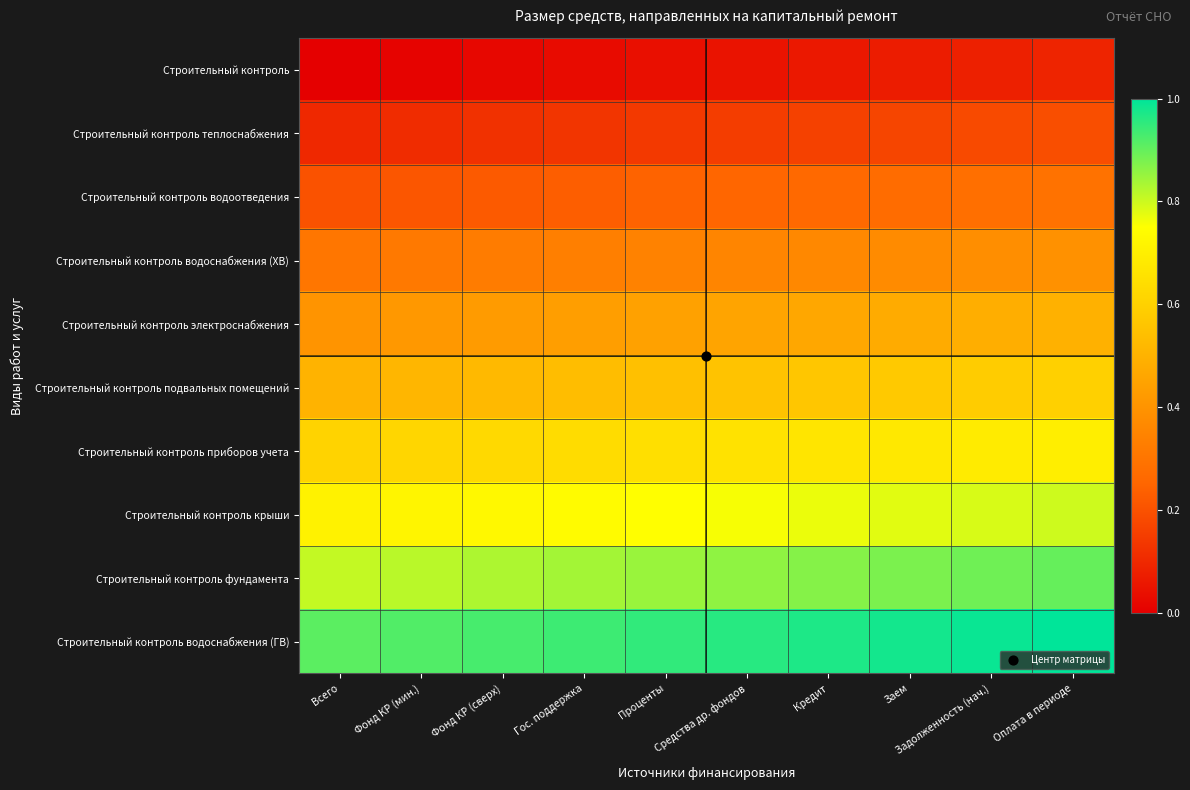

Which series has the widest spread of values?

Строительный контроль подвальных помещений